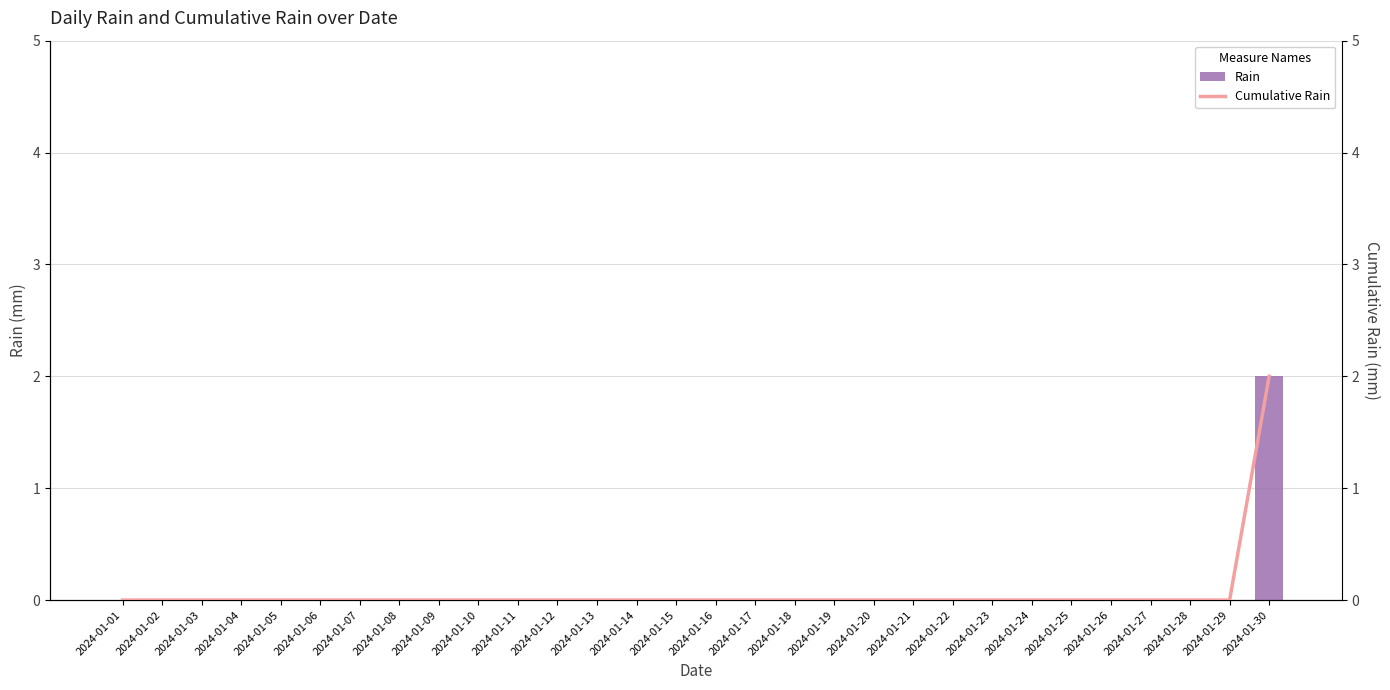

What is the sum of all Cumulative Rain values?

2